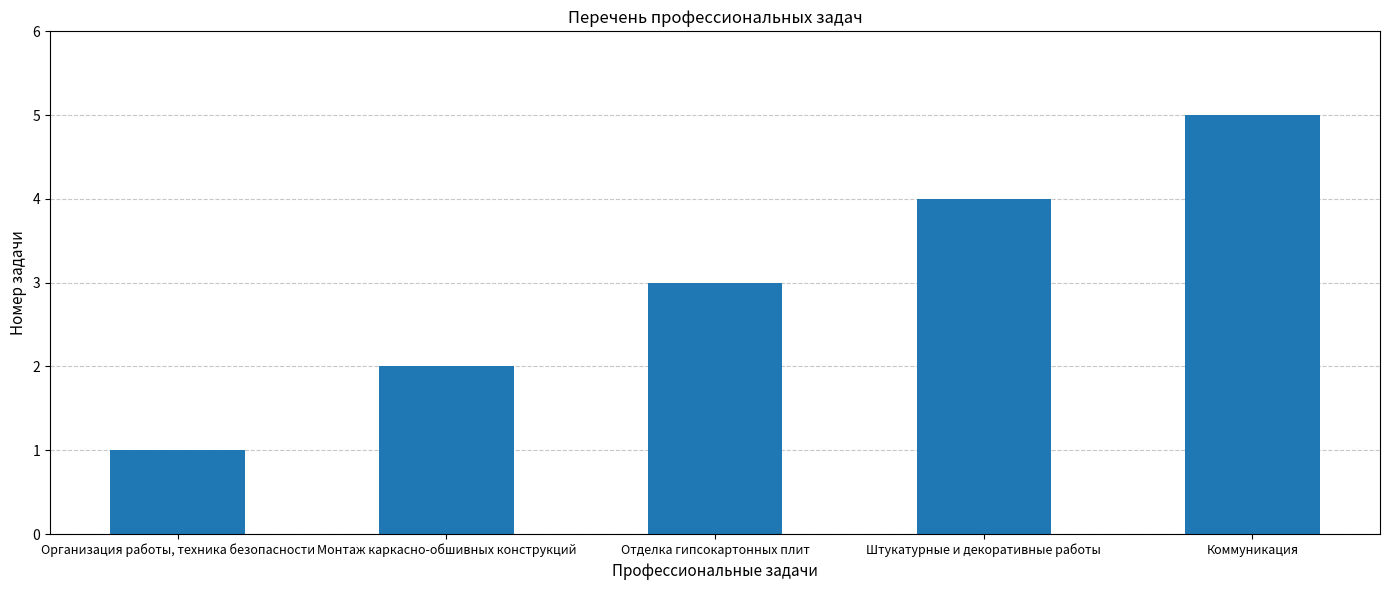

What is the average value?

3